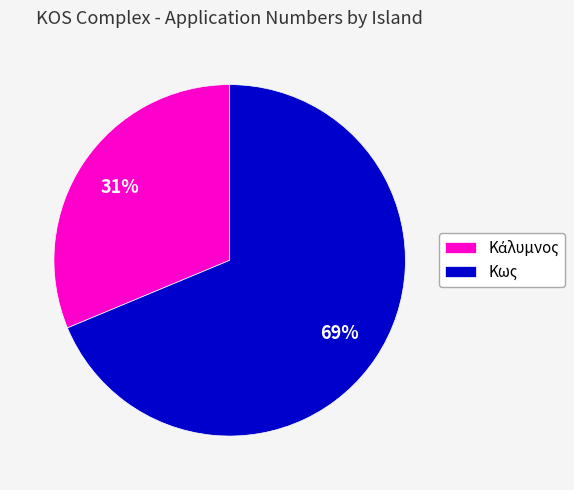

Is there a majority slice in this chart?

Yes